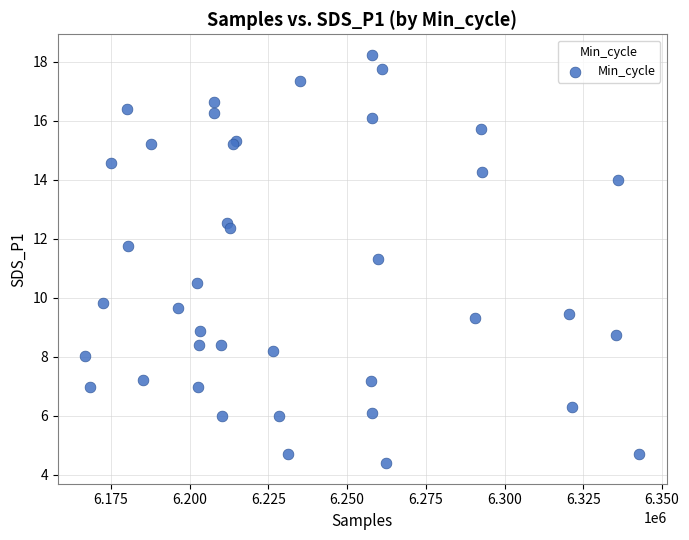

What Y value in the scatter plot is closest to 11?

11.3